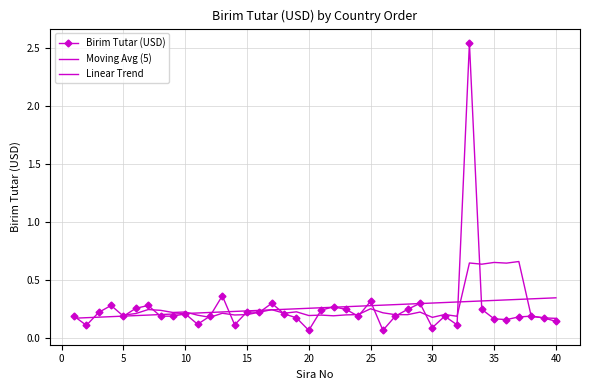

What is the minimum value shown in the chart?

0.1